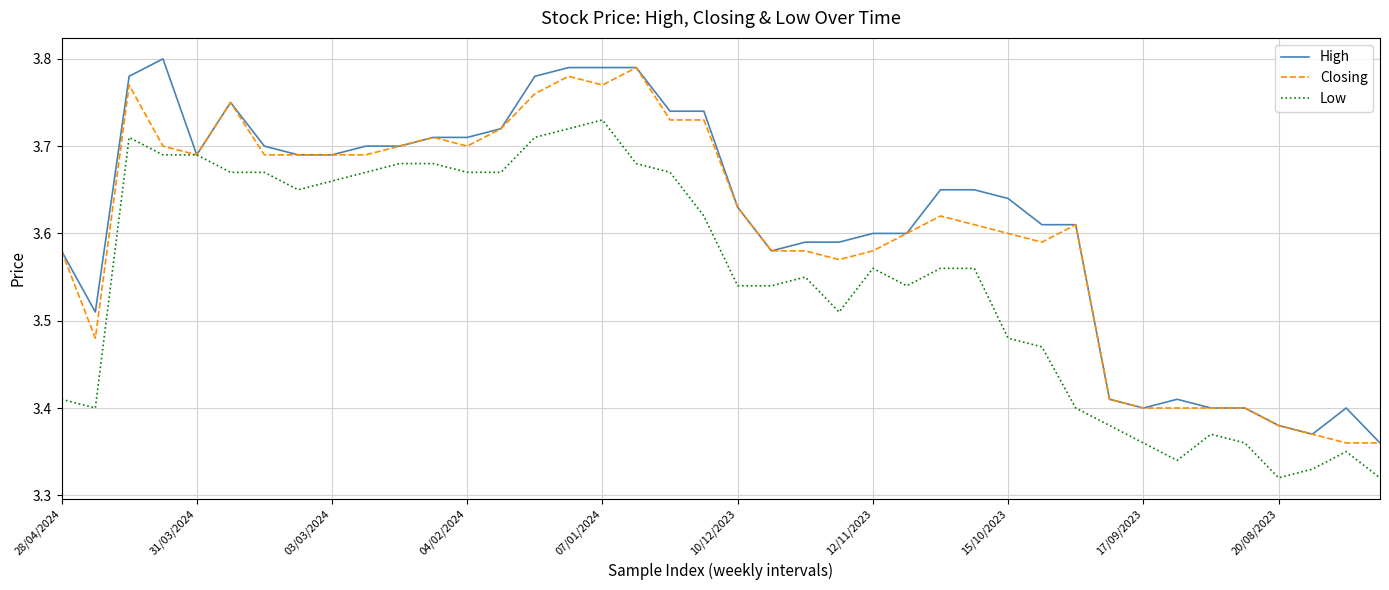

List the series in order of their overall mean, lowest first.

Low, Closing, High